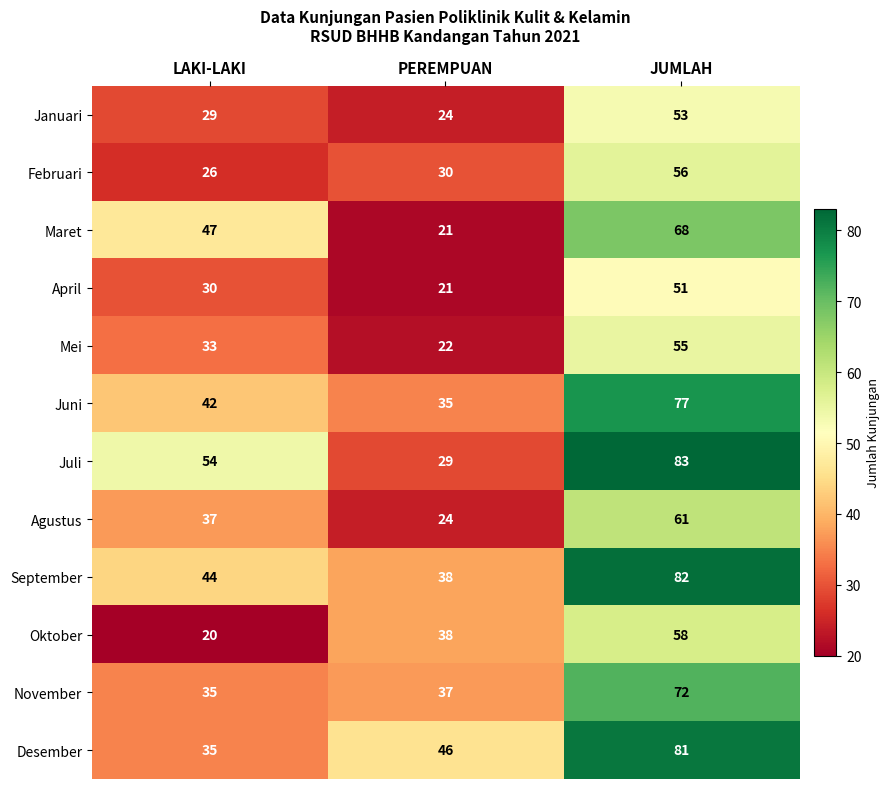

What is the sum of all April values?

102